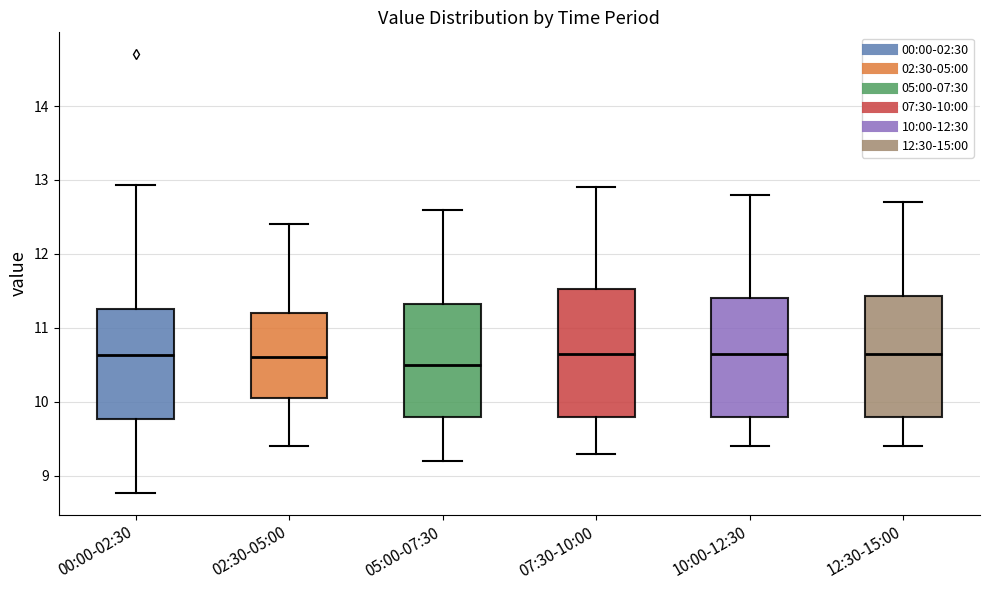

Where does the lower whisker of the box for 02:30-05:00 end on the y-axis? The values are not printed on the chart, so give them approximately, as read against the axis.

9.4